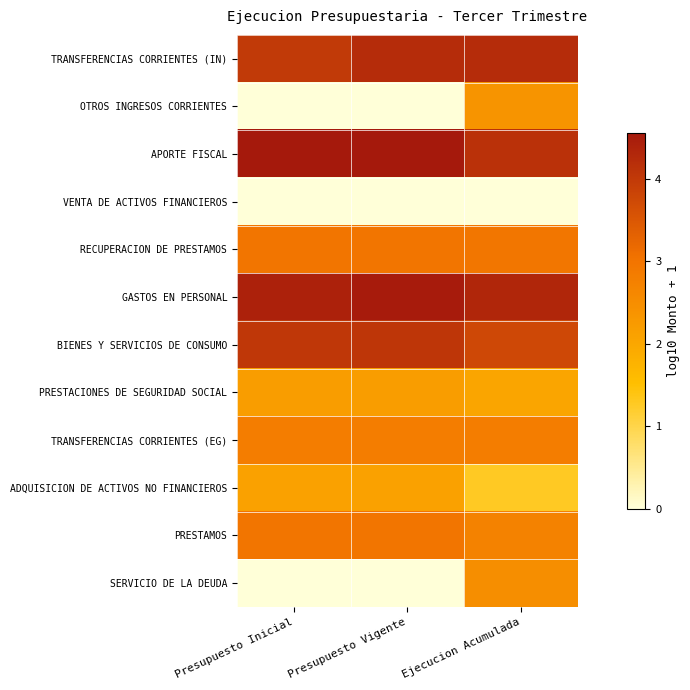

Reading left to right, list all the values displayed in this chart.

TRANSFERENCIAS CORRIENTES (IN): Presupuesto Inicial=4.0	Presupuesto Vigente=4.2	Ejecucion Acumulada=4.2
OTROS INGRESOS CORRIENTES: Presupuesto Inicial=0.0	Presupuesto Vigente=0.0	Ejecucion Acumulada=2.4
APORTE FISCAL: Presupuesto Inicial=4.6	Presupuesto Vigente=4.6	Ejecucion Acumulada=4.1
VENTA DE ACTIVOS FINANCIEROS: Presupuesto Inicial=0.0	Presupuesto Vigente=0.0	Ejecucion Acumulada=0.0
RECUPERACION DE PRESTAMOS: Presupuesto Inicial=3.0	Presupuesto Vigente=3.0	Ejecucion Acumulada=3.0
GASTOS EN PERSONAL: Presupuesto Inicial=4.4	Presupuesto Vigente=4.5	Ejecucion Acumulada=4.3
BIENES Y SERVICIOS DE CONSUMO: Presupuesto Inicial=4.0	Presupuesto Vigente=4.1	Ejecucion Acumulada=3.7
PRESTACIONES DE SEGURIDAD SOCIAL: Presupuesto Inicial=2.2	Presupuesto Vigente=2.2	Ejecucion Acumulada=2.0
TRANSFERENCIAS CORRIENTES (EG): Presupuesto Inicial=2.8	Presupuesto Vigente=2.8	Ejecucion Acumulada=2.8
ADQUISICION DE ACTIVOS NO FINANCIEROS: Presupuesto Inicial=2.1	Presupuesto Vigente=2.1	Ejecucion Acumulada=1.3
PRESTAMOS: Presupuesto Inicial=3.0	Presupuesto Vigente=3.0	Ejecucion Acumulada=2.7
SERVICIO DE LA DEUDA: Presupuesto Inicial=0.0	Presupuesto Vigente=0.0	Ejecucion Acumulada=2.5